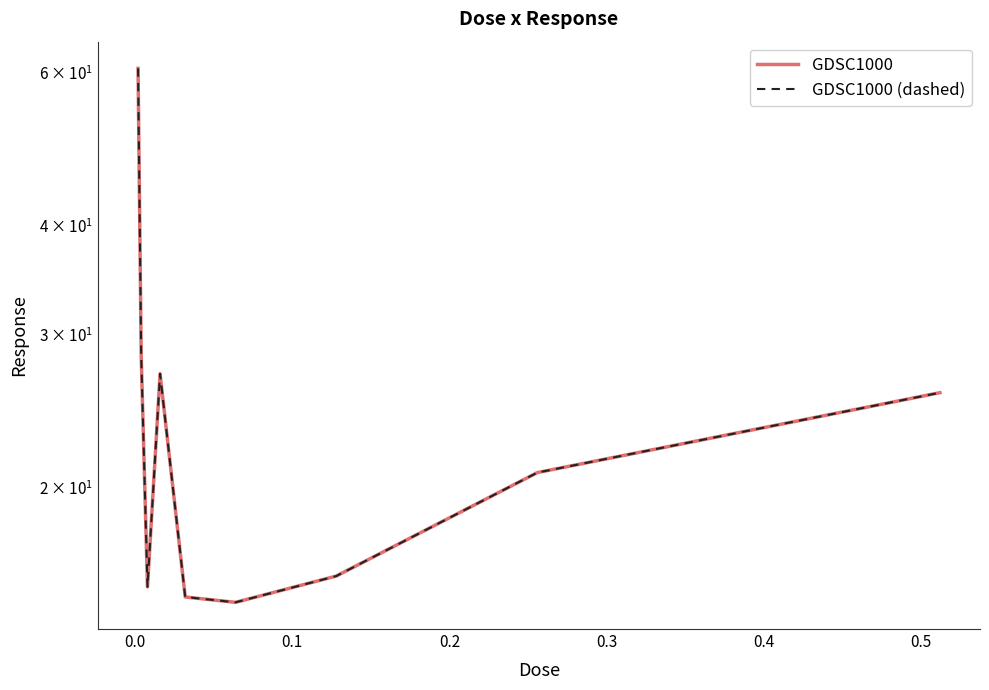

Is this an area chart (filled region under the line)?

No